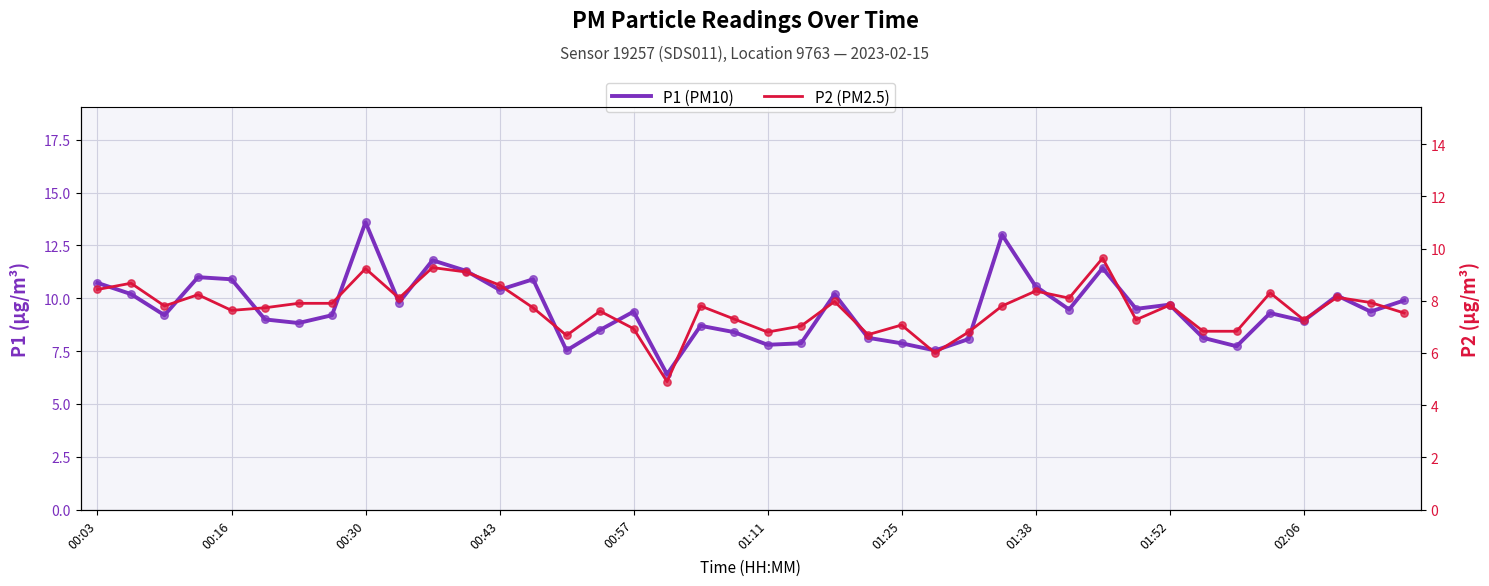

Which series reaches the minimum Y coordinate?

P2 (PM2.5)